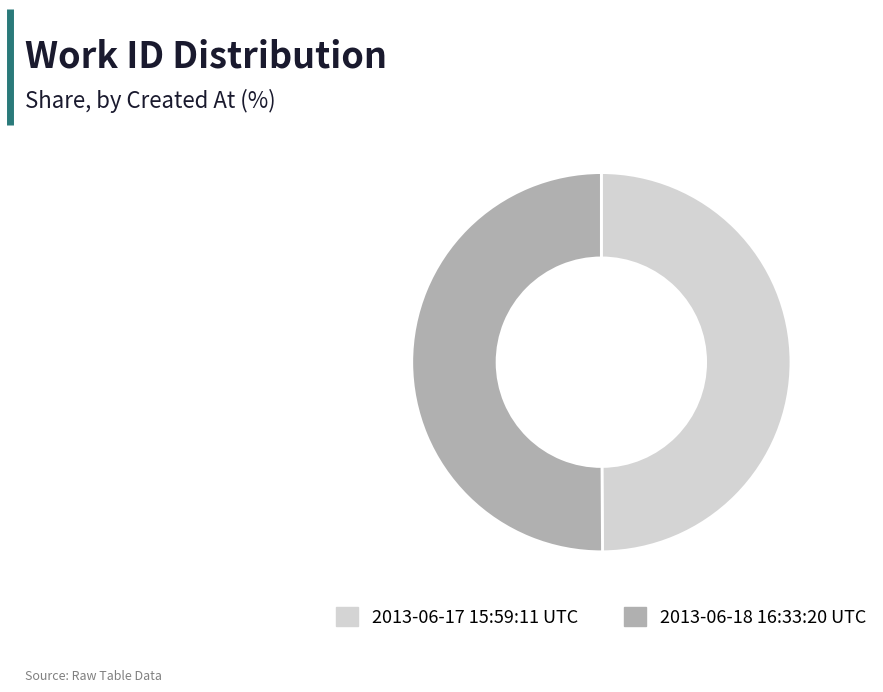

The 2013-06-18 16:33:20 UTC slice represents 50% of the pie. True or false?

True